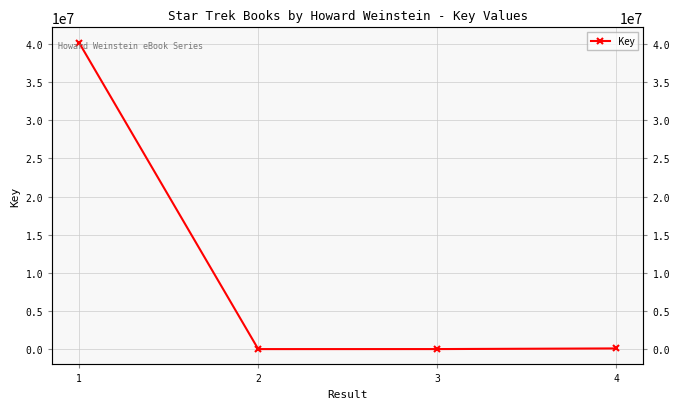

Where is the data nearest to the value 20091557?

4